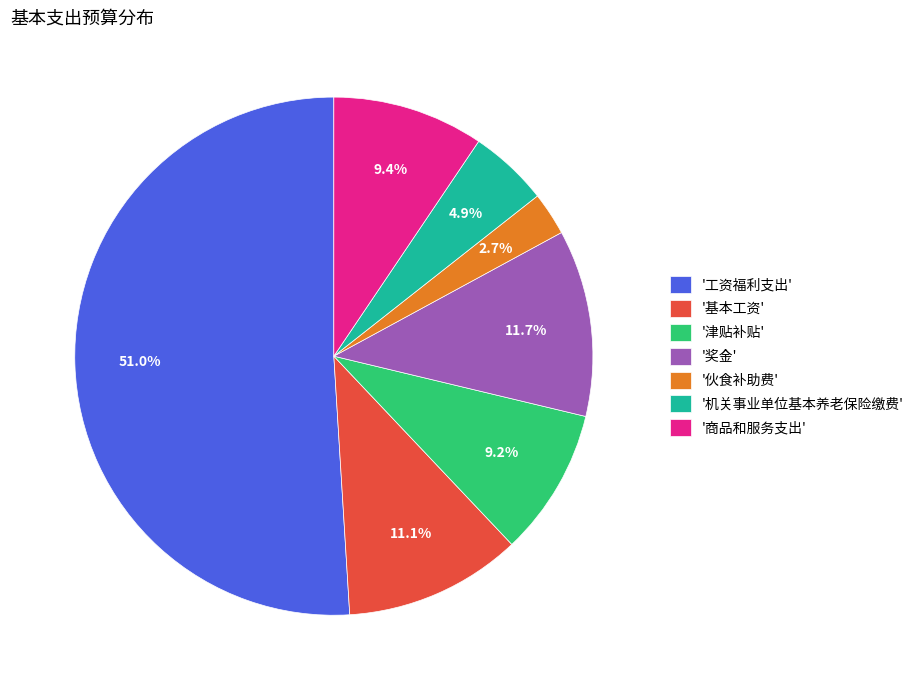

Which slice represents more than half of the pie?

'工资福利支出'